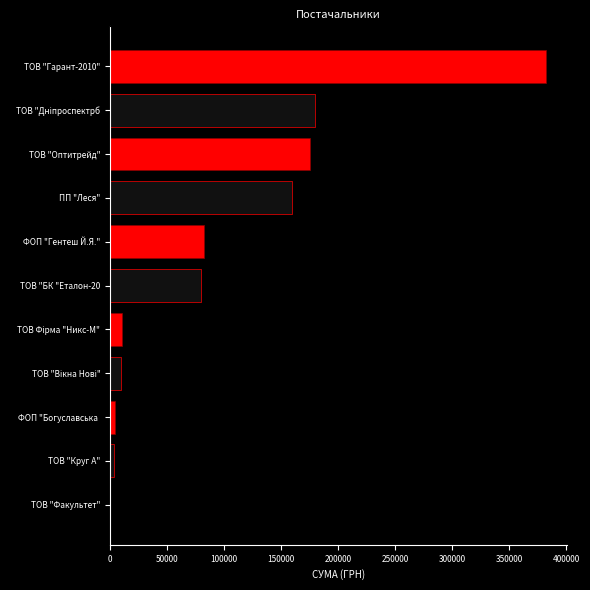

True or false: the data shows 36269.0 at ПП "Леся".

False